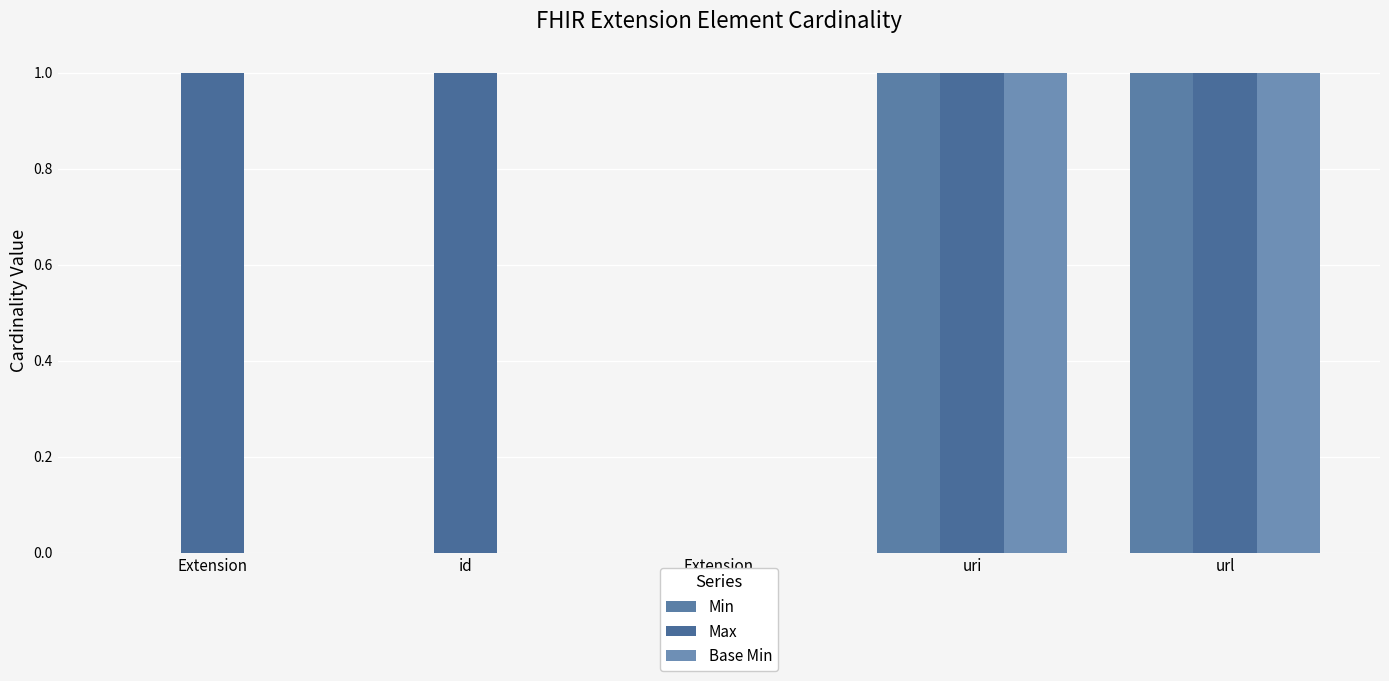

What is the difference between the maximum and minimum values in the Base Min series?

1